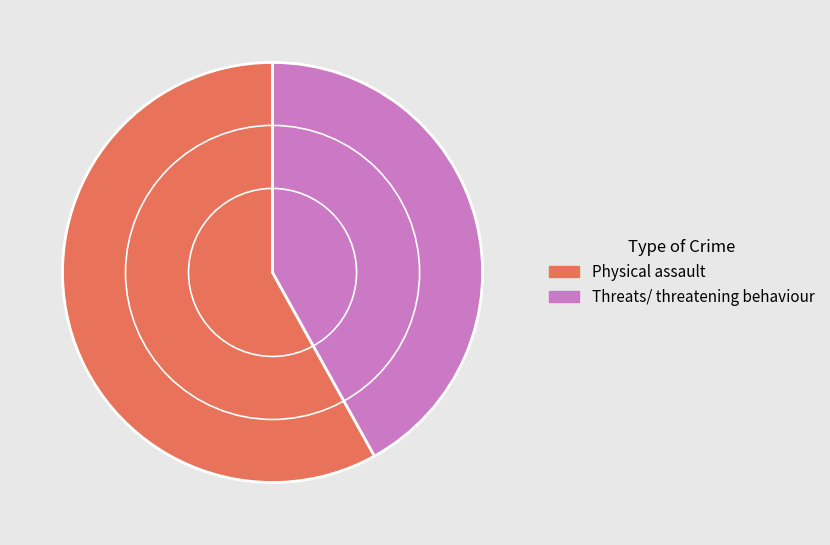

What is the smallest slice in the pie chart?

Threats/ threatening behaviour